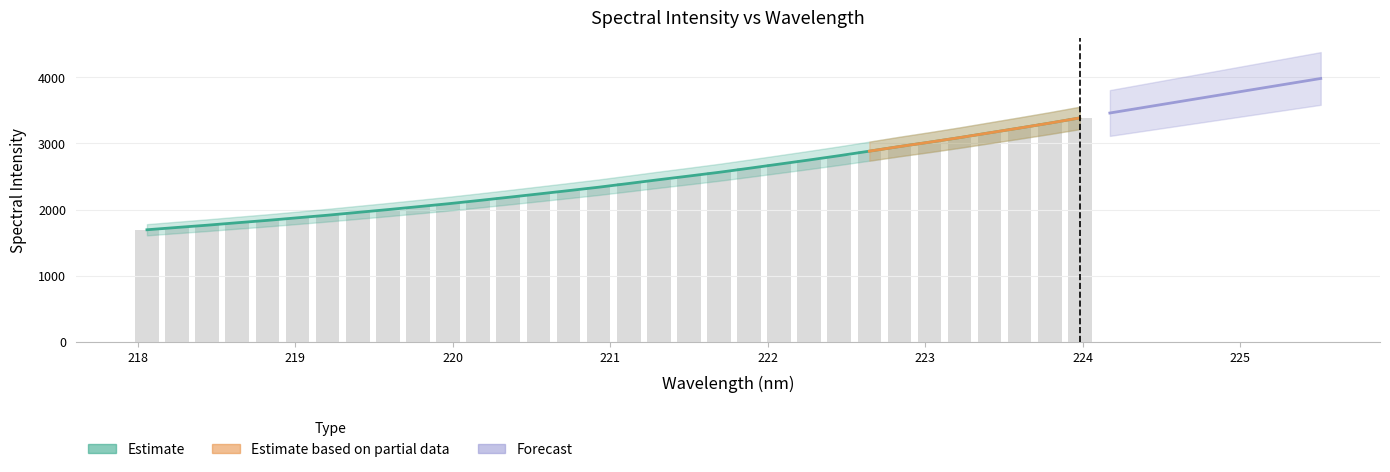

Reading right to left, list all the values displayed in this chart.

223.9802=3385.3	223.7895=3307.3	223.5987=3233.1	223.408=3160.6	223.2172=3087.9	223.0264=3019.0	222.8355=2952.9	222.6447=2883.4	222.4538=2815.4	222.263=2750.3	222.0721=2687.5	221.8812=2624.8	221.6902=2563.8	221.4993=2507.3	221.3083=2452.2	221.1174=2395.2	220.9264=2338.9	220.7354=2287.2	220.5444=2236.6	220.3533=2186.2	220.1623=2137.0	219.9712=2089.0	219.7801=2044.5	219.589=2000.7	219.3979=1958.5	219.2067=1916.1	219.0156=1877.1	218.8244=1837.9	218.6332=1802.1	218.442=1765.0	218.2508=1730.9	218.0596=1696.0